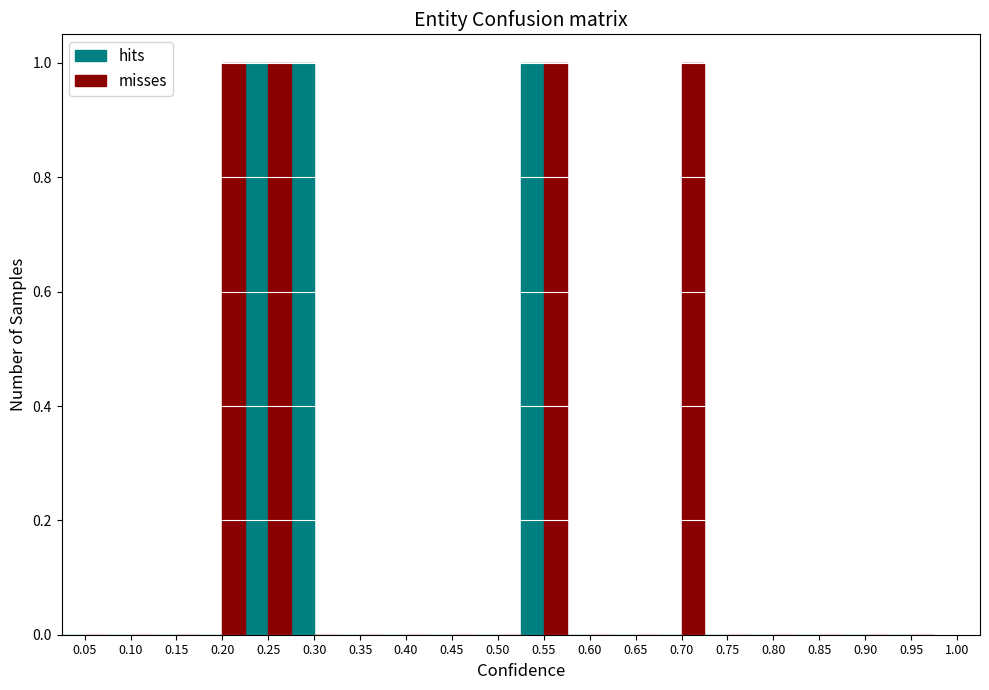

What is the height of the misses bar covering 0.175 to 0.225 on the x-axis? The values are not printed on the chart, so give them approximately, as read against the axis.

1